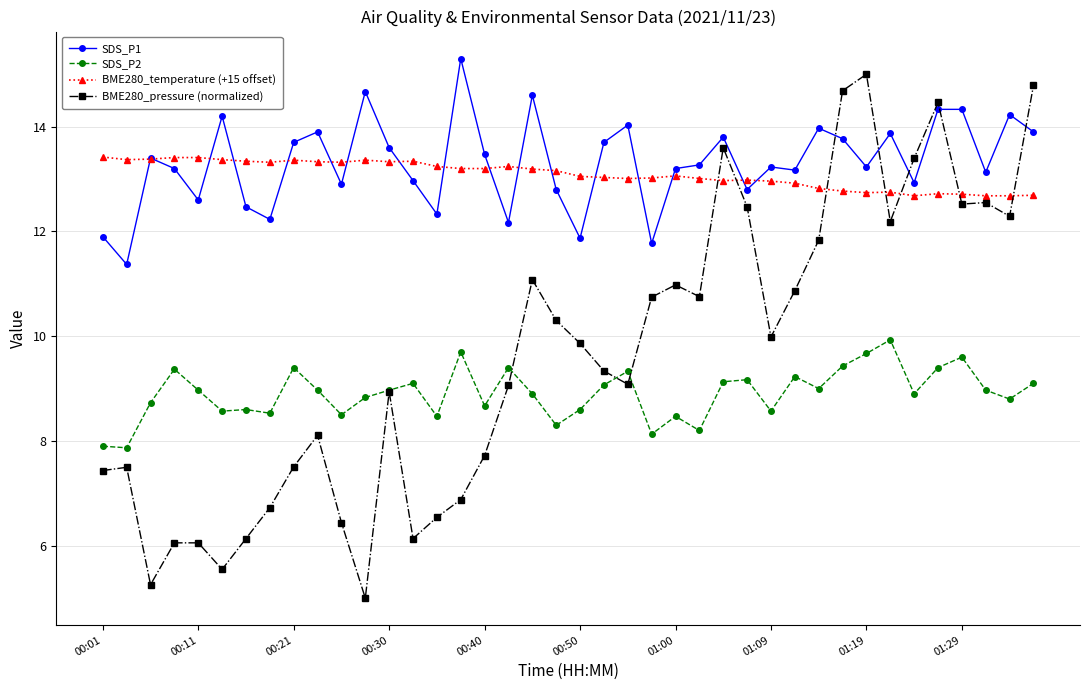

What is the sum of all BME280_pressure (normalized) values?

385.8